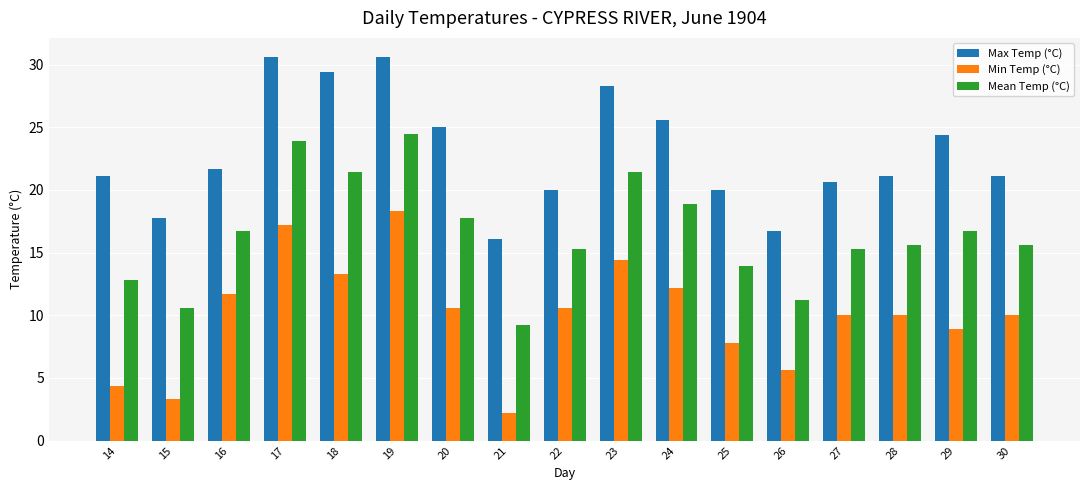

Is the value of Max Temp (°C) at 21 greater than the value of Min Temp (°C) at 29?

Yes